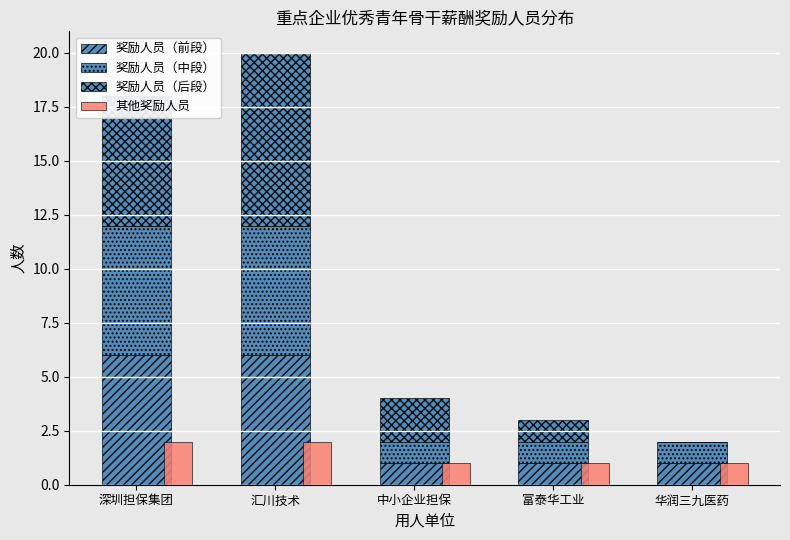

True or false: 奖励人员（前段） has a value of 0 at 中小企业担保.

False